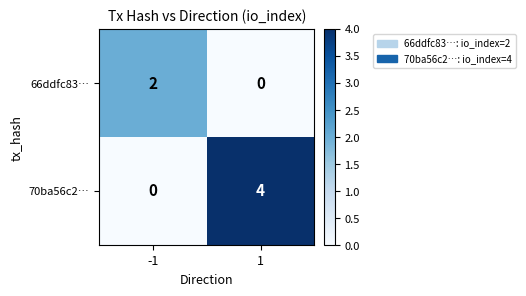

What is the difference between the 70ba56c2… values at -1 and 1?

4